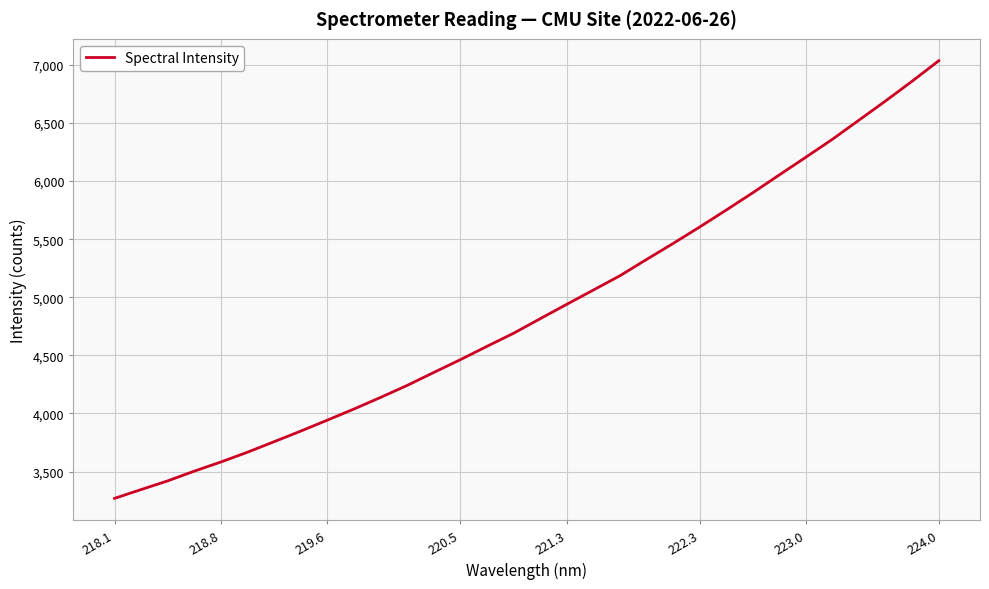

Count the number of categories in the chart.

32